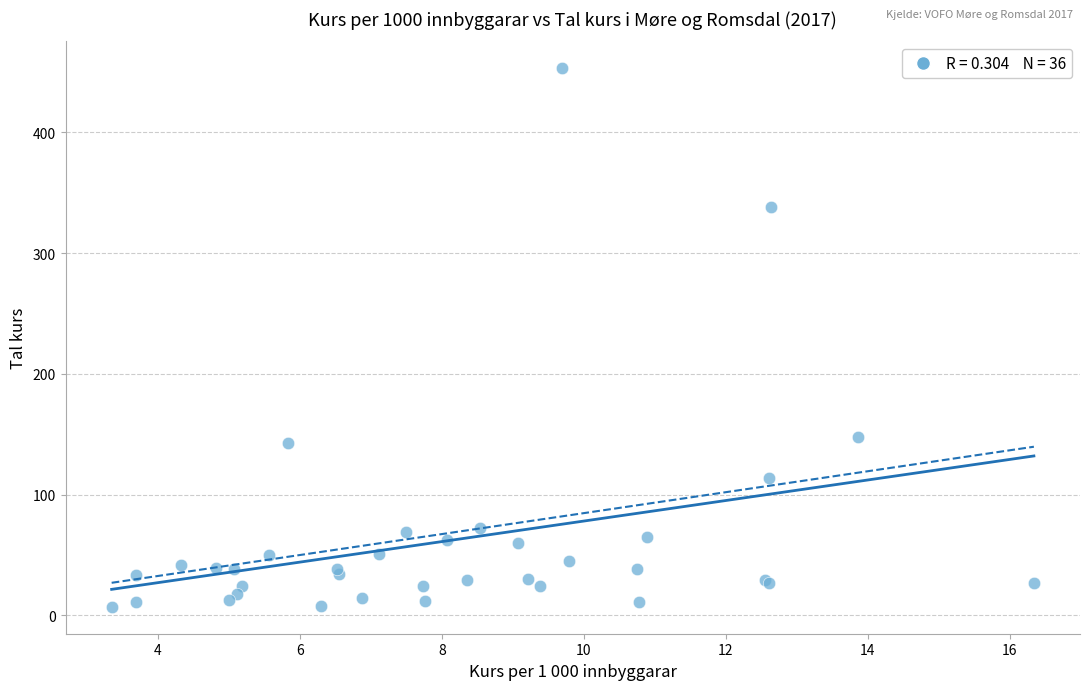

What Y value in the scatter plot is closest to 230?

148